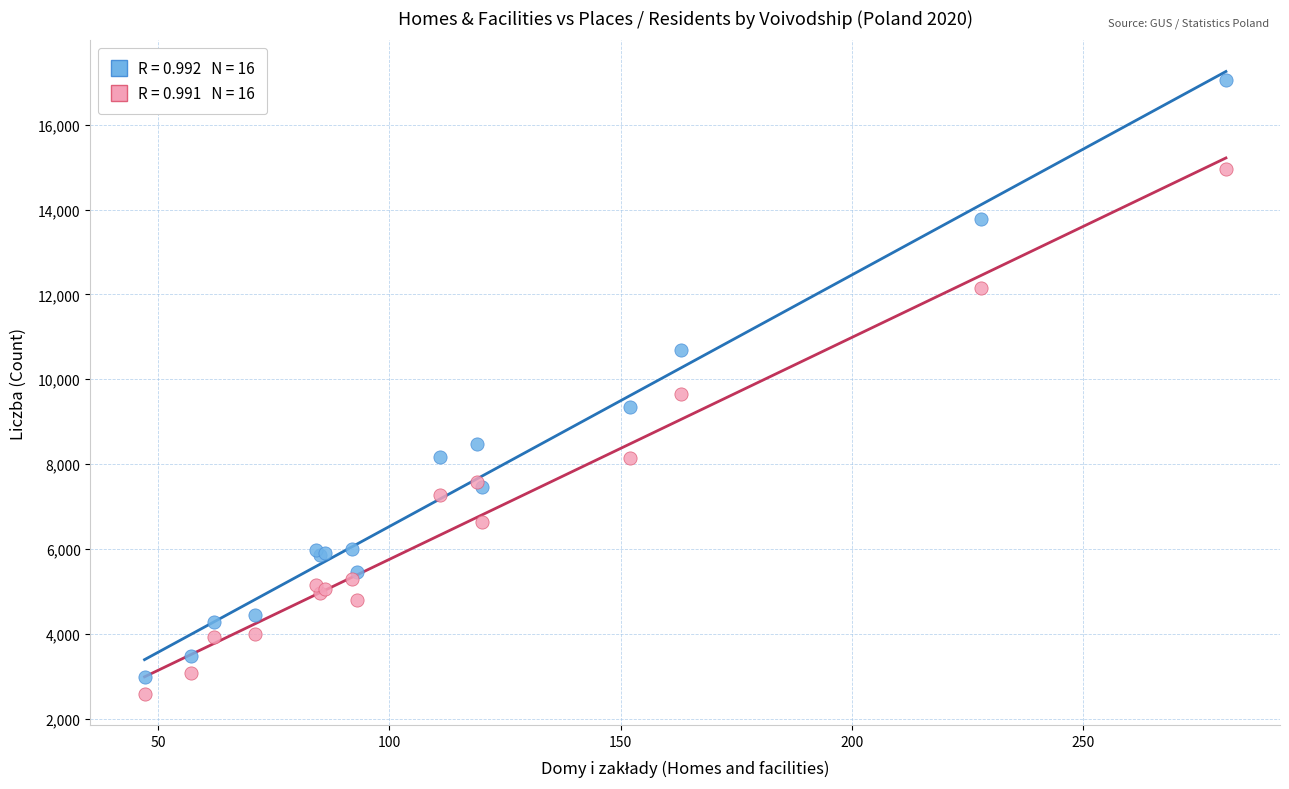

Across all series, what Y value is closest to 9813?

9642